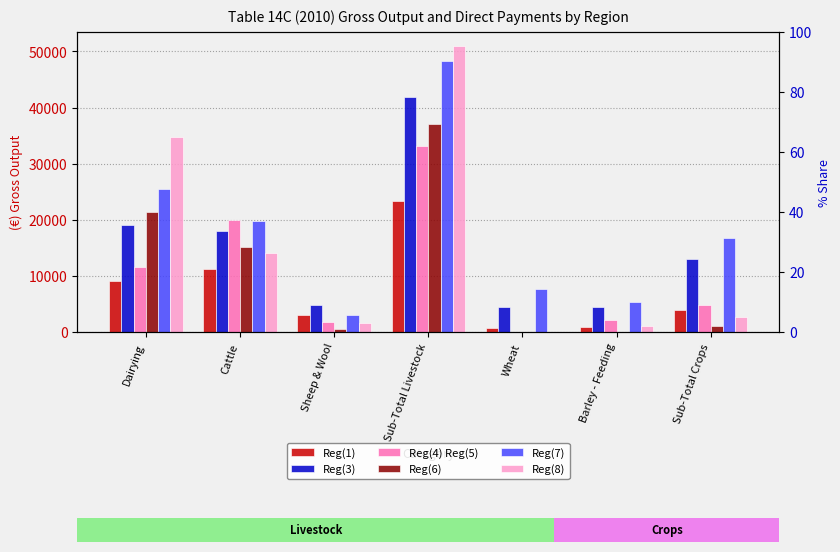

Reading right to left, extract all data points from this chart.

Reg(1): 3952	881	682	23279	3007	11276	9012
Reg(3): 12962	4418	4396	41902	4811	17966	19139
Reg(4) Reg(5): 4784	2208	0	33159	1697	19887	11650
Reg(6): 982	0	0	37125	494	15158	21447
Reg(7): 16691	5382	7595	48266	3061	19739	25469
Reg(8): 2735	1032	0	50925	1568	14020	34783